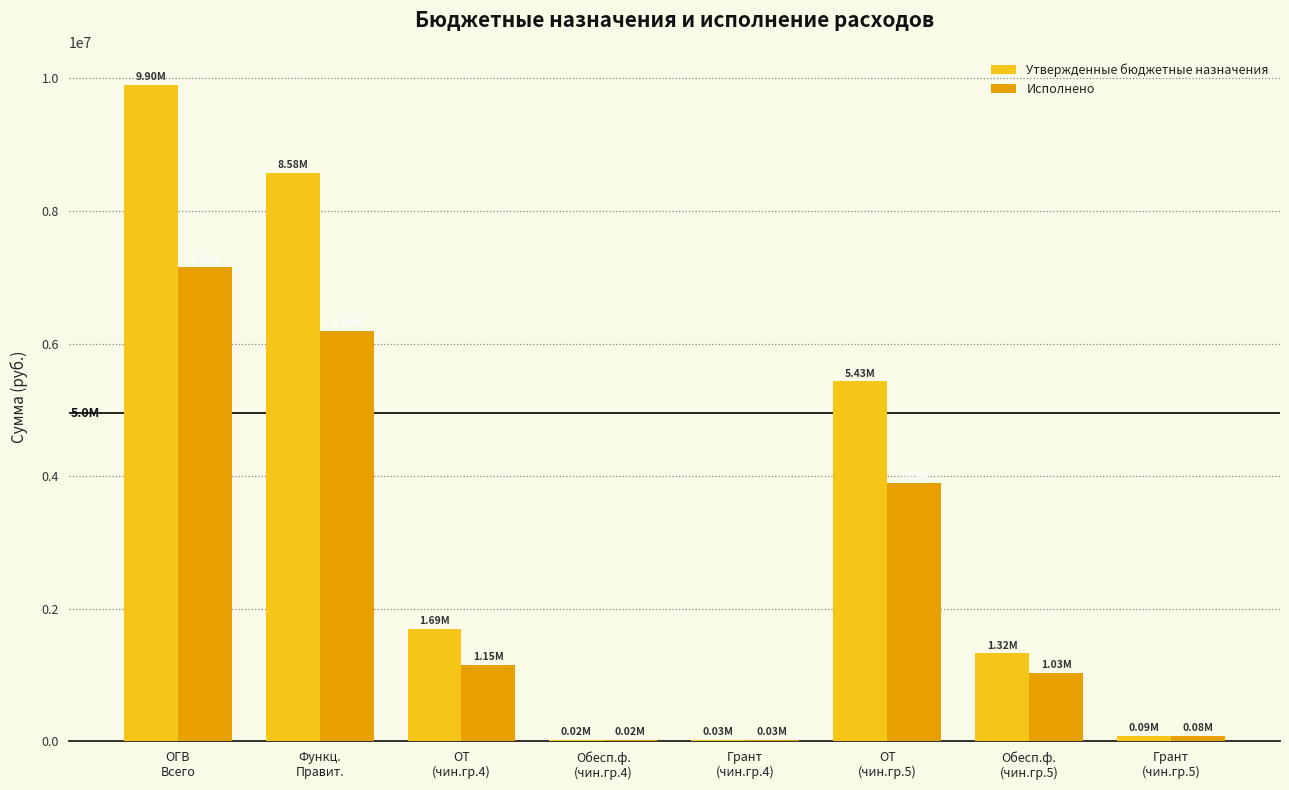

How many categories are shown in the chart?

8